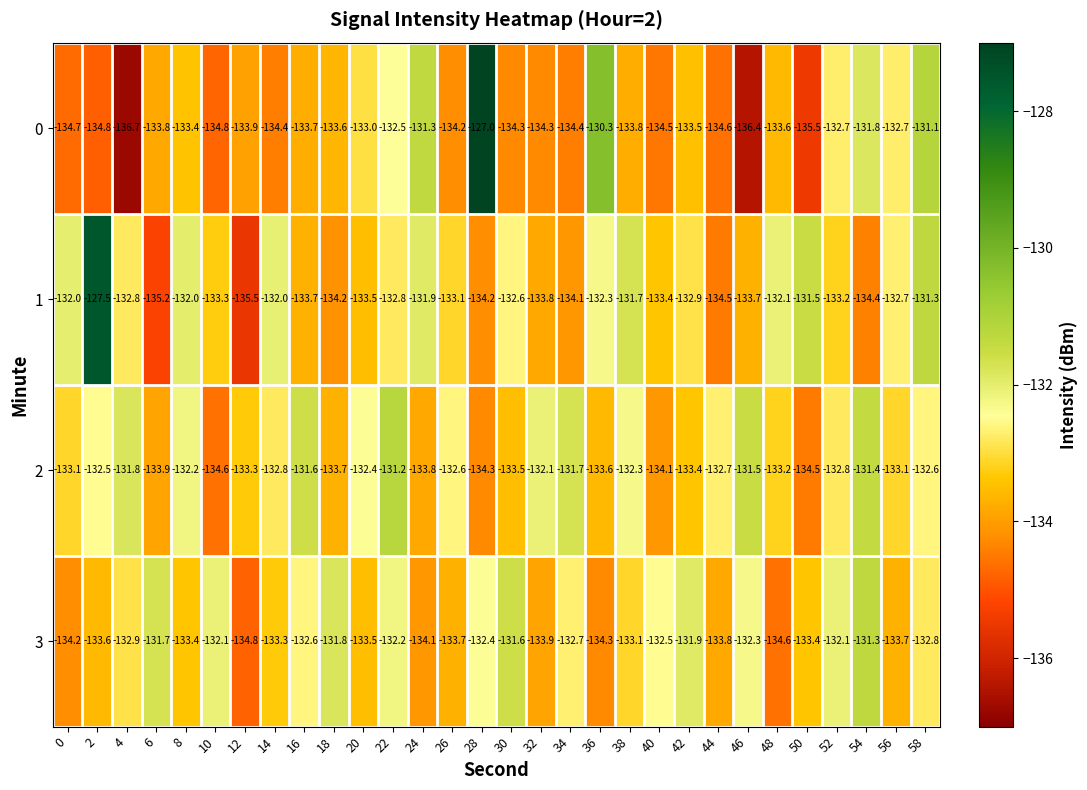

Rank the series by their maximum value, from lowest to highest.

3, 2, 1, 0